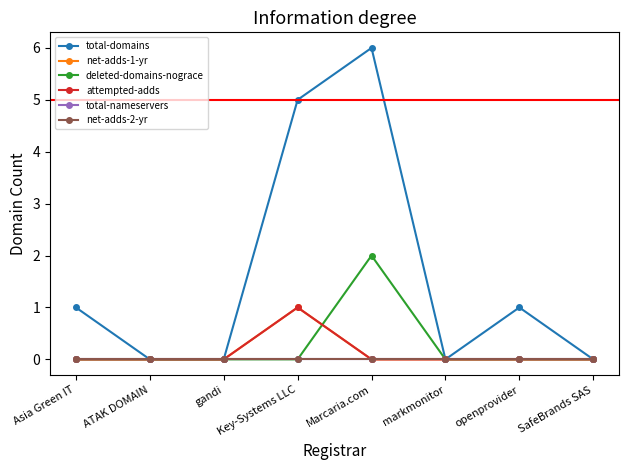

True or false: deleted-domains-nograce has more than 2 points higher than both neighbors.

False